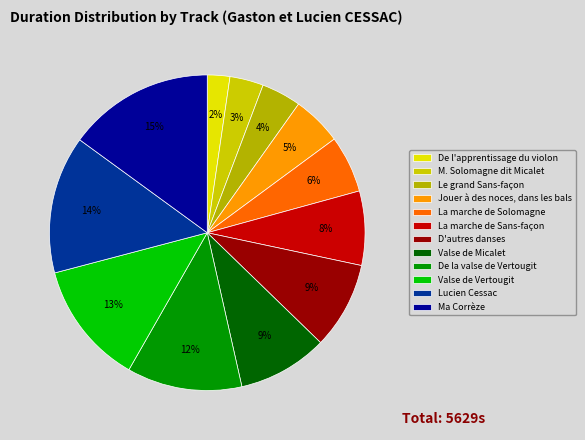

What percentage is NOT represented by De la valse de Vertougit?

88.2%